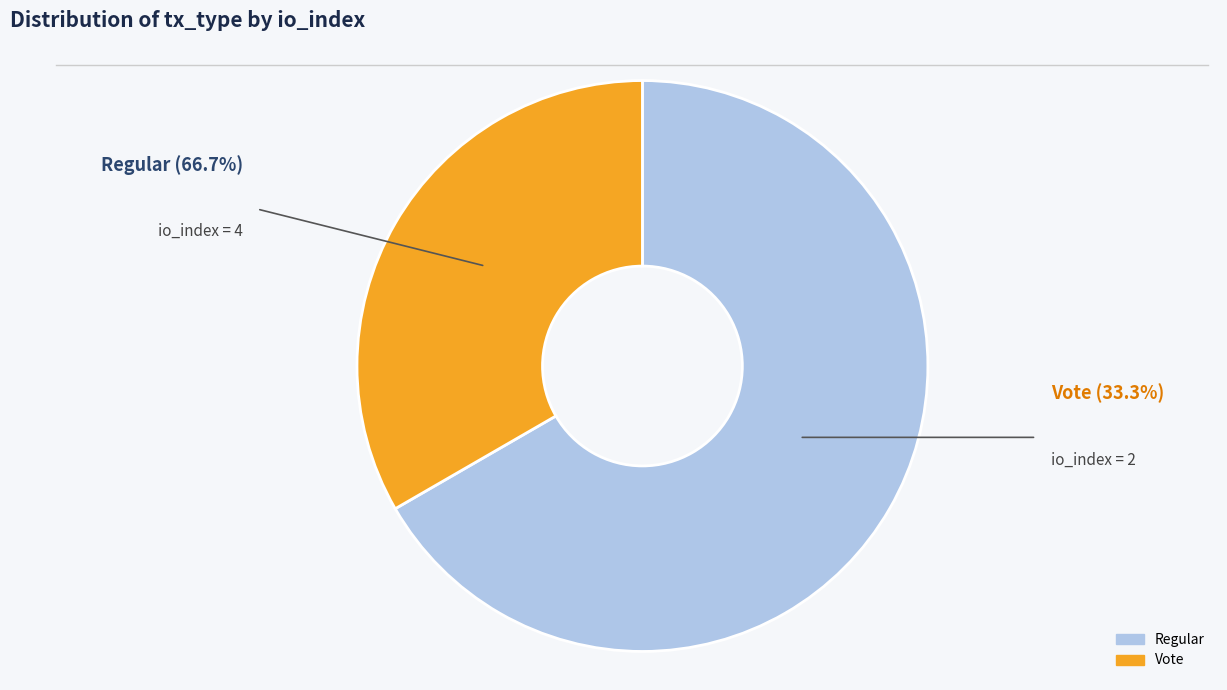

Does any single category account for the majority?

Yes